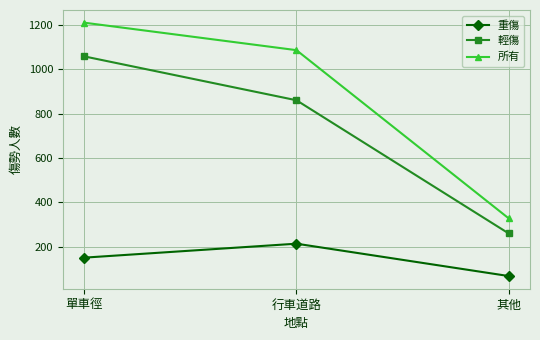

The 重傷 series shows 43 at 行車道路. True or false?

False